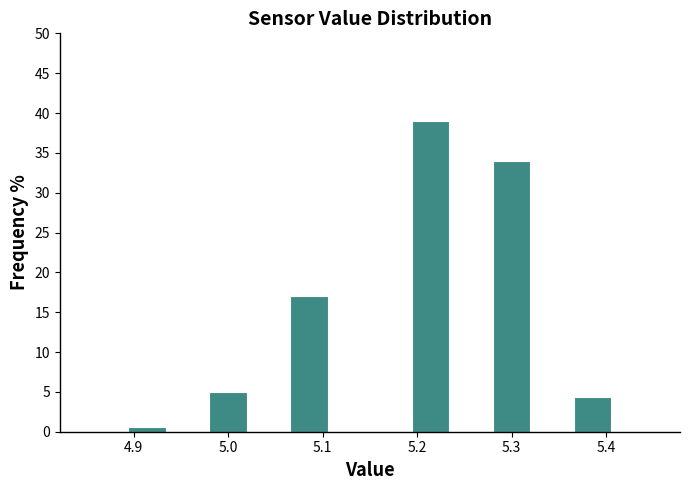

Over which range of the x-axis is the bar tallest?

5.19 to 5.24